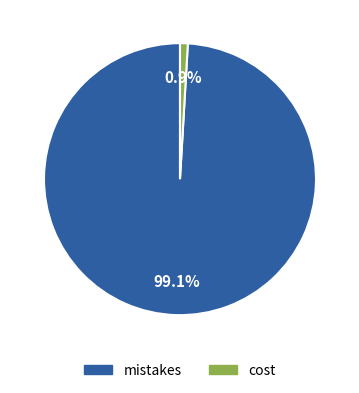

How much of the chart is everything except cost?

99.1%